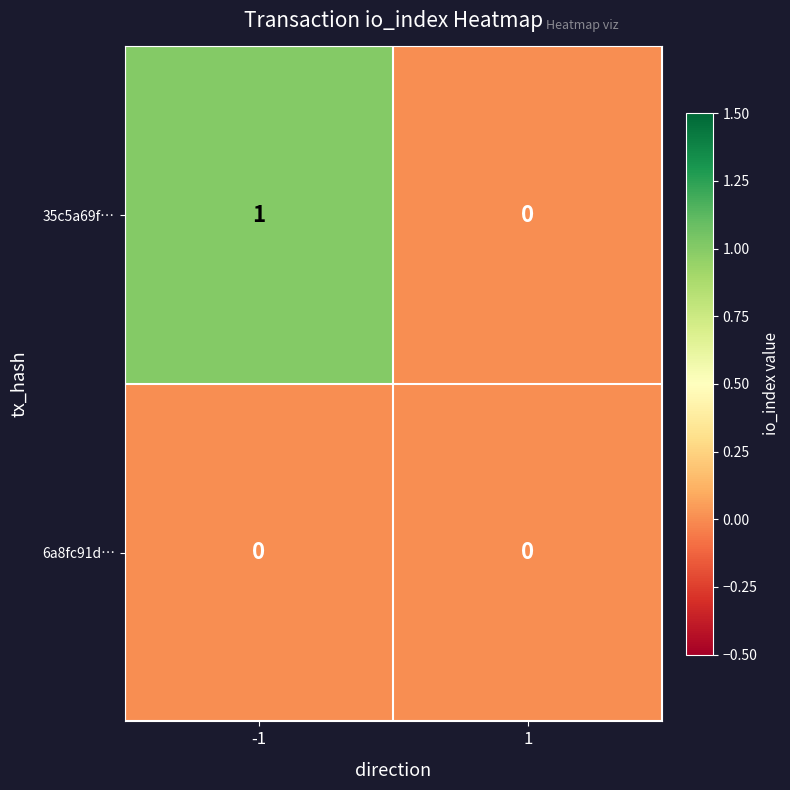

Which series has the largest total across all categories?

35c5a69f…